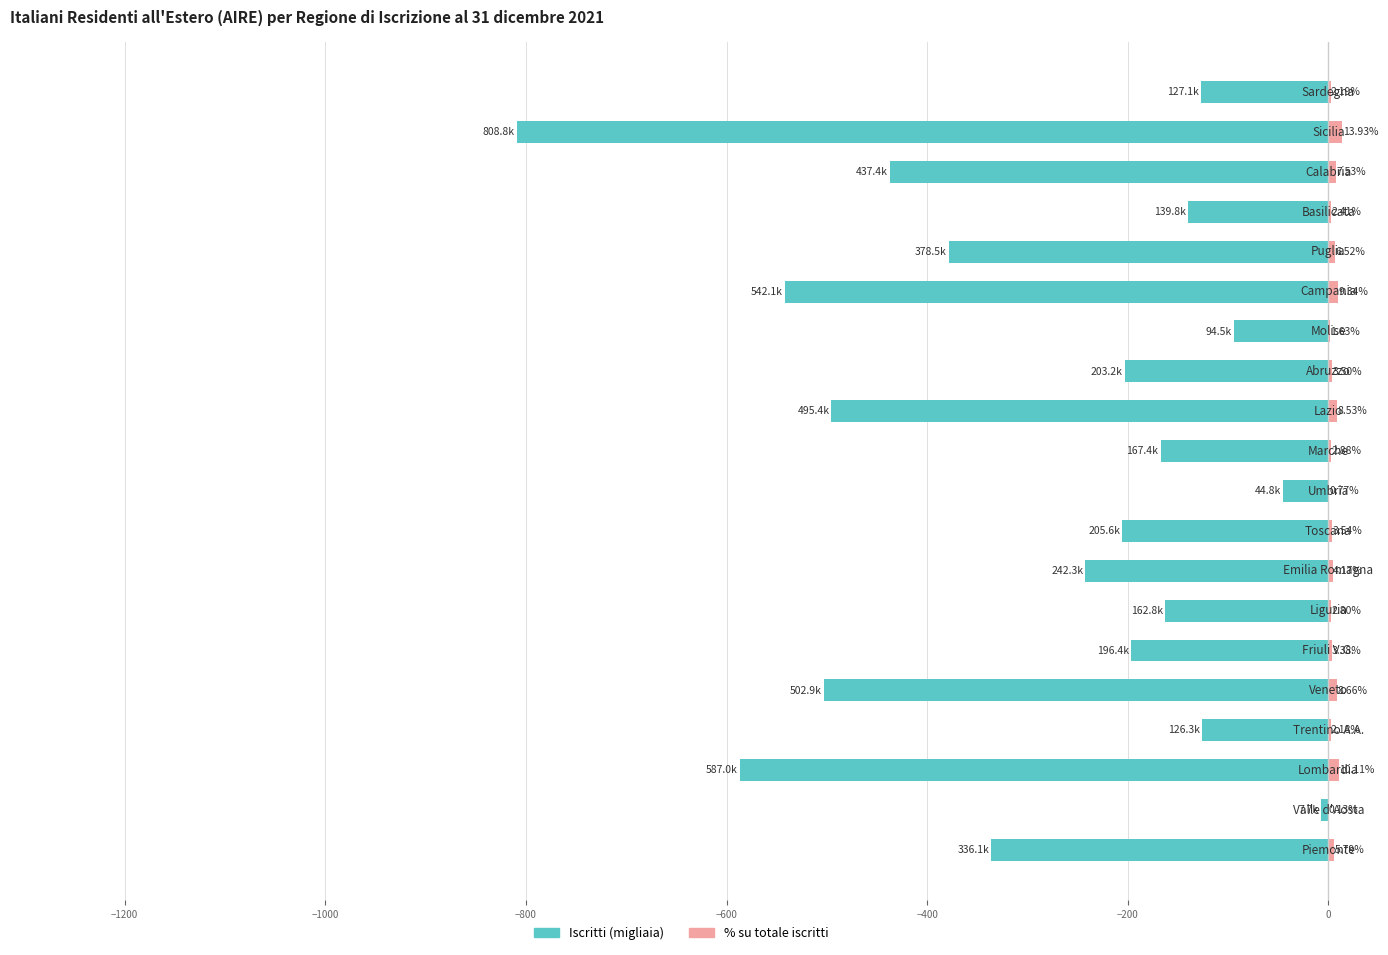

List the series in order of their peak value, highest first.

% su totale iscritti, Iscritti (migliaia)